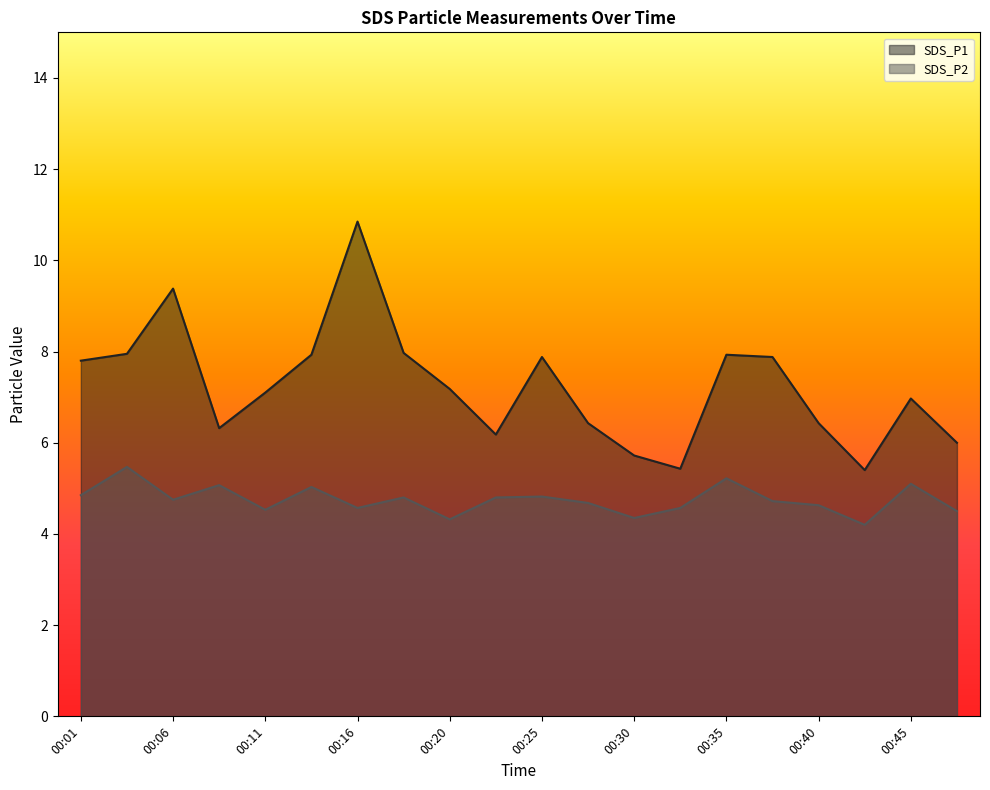

At 00:16, list the series in order from smallest to largest.

SDS_P2, SDS_P1